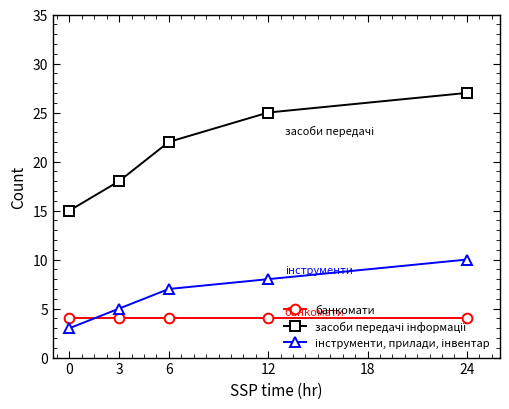

What is the spread (max minus min) of values at 24?

23